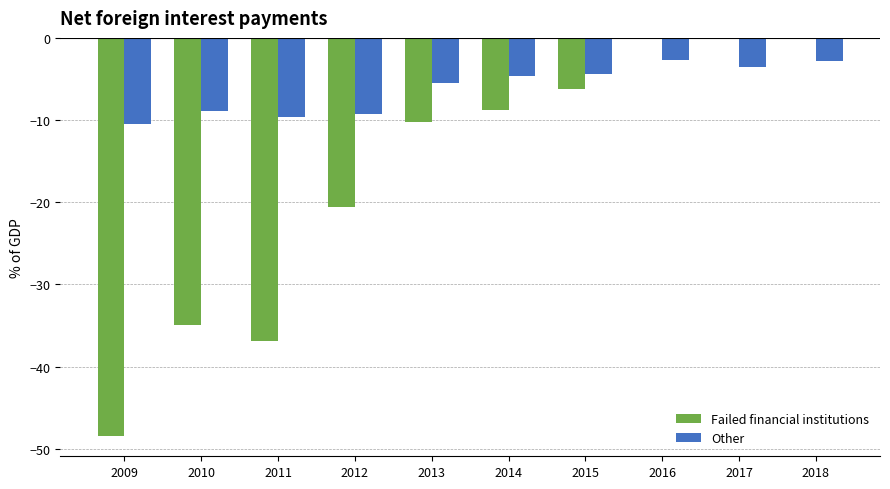

Which series has the largest range (max minus min)?

Failed financial institutions